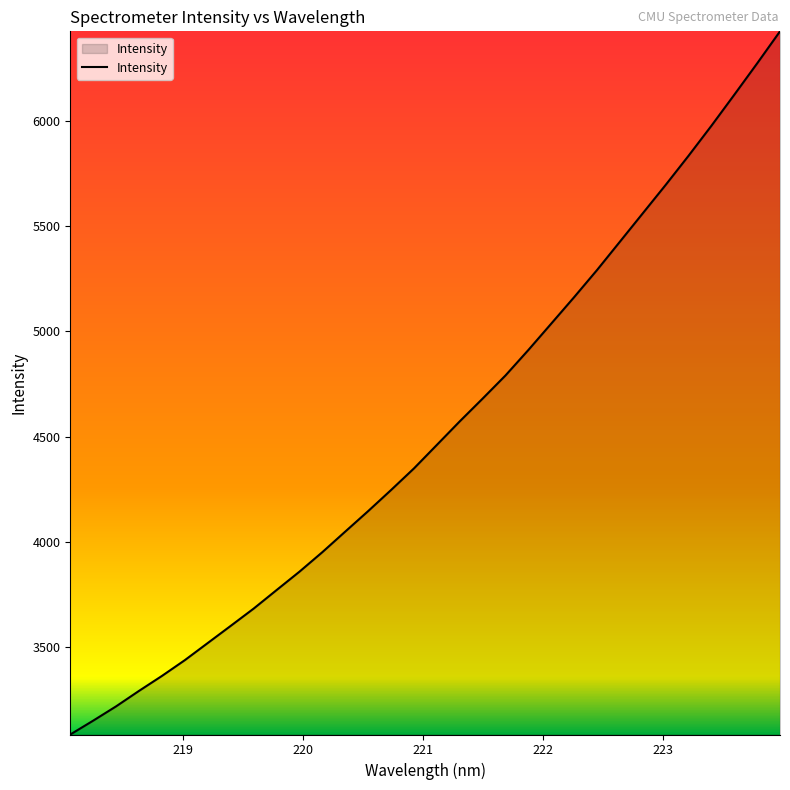

What is the difference between the maximum and minimum values?

3339.7